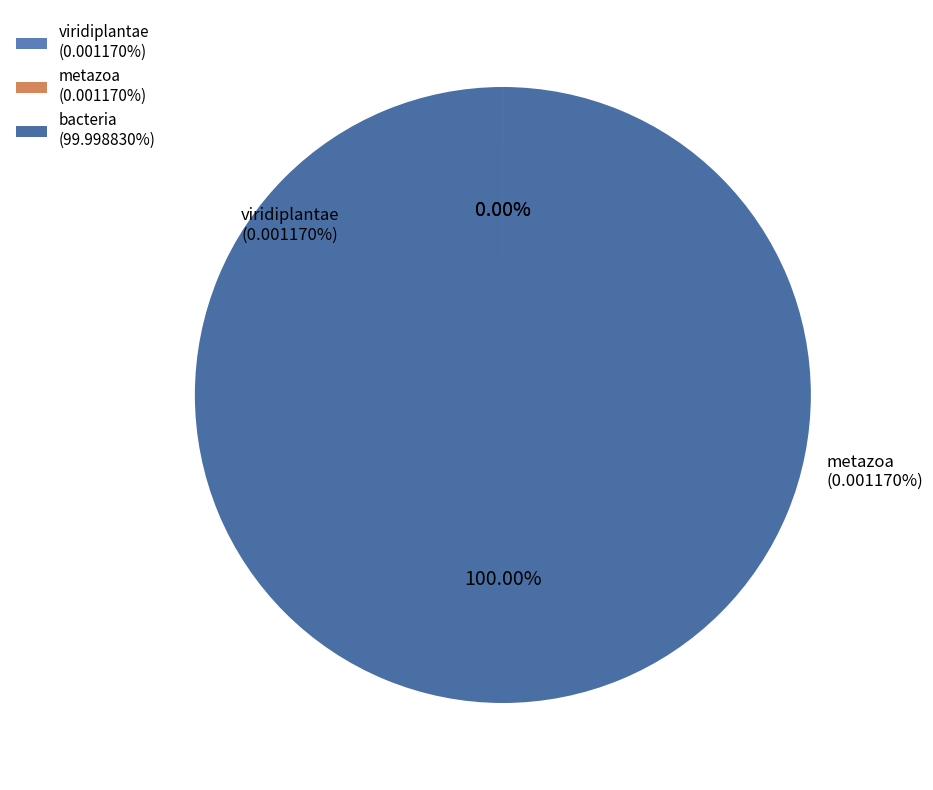

Combined, do metazoa and viridiplantae account for over 50%?

No